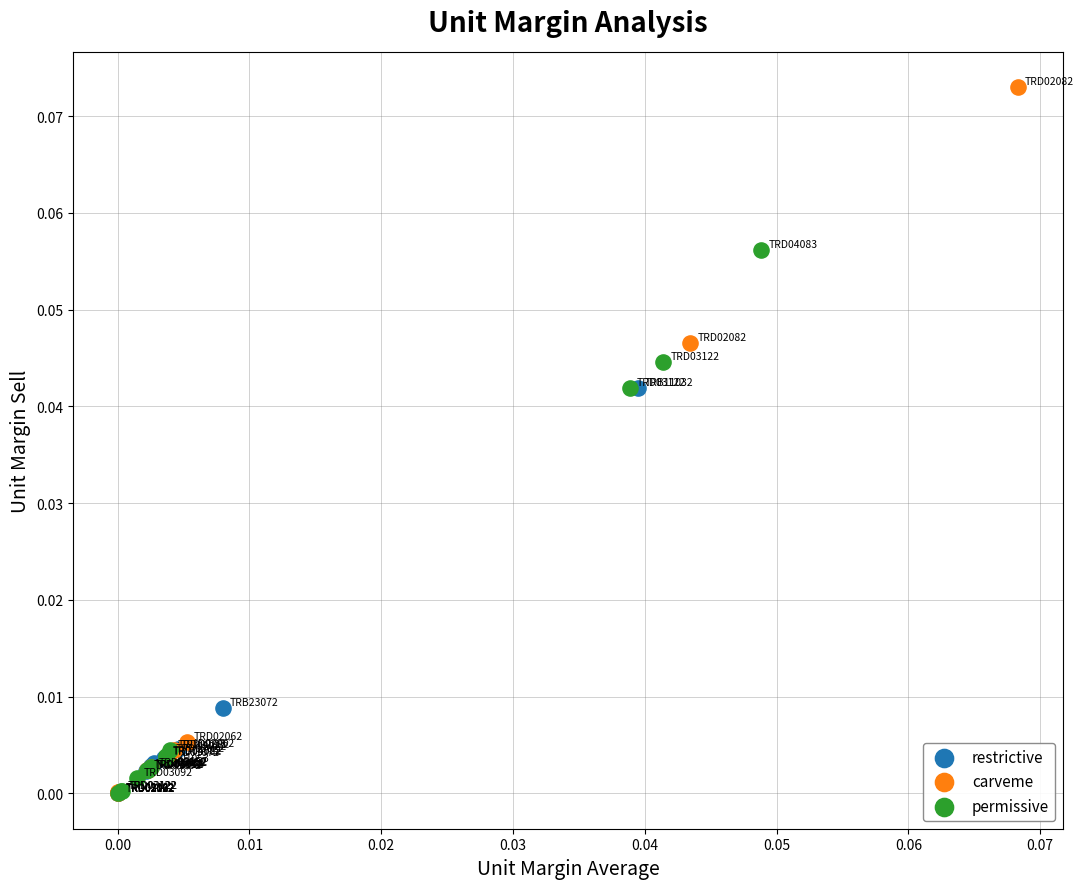

Which series has the largest Y range (max minus min)?

carveme